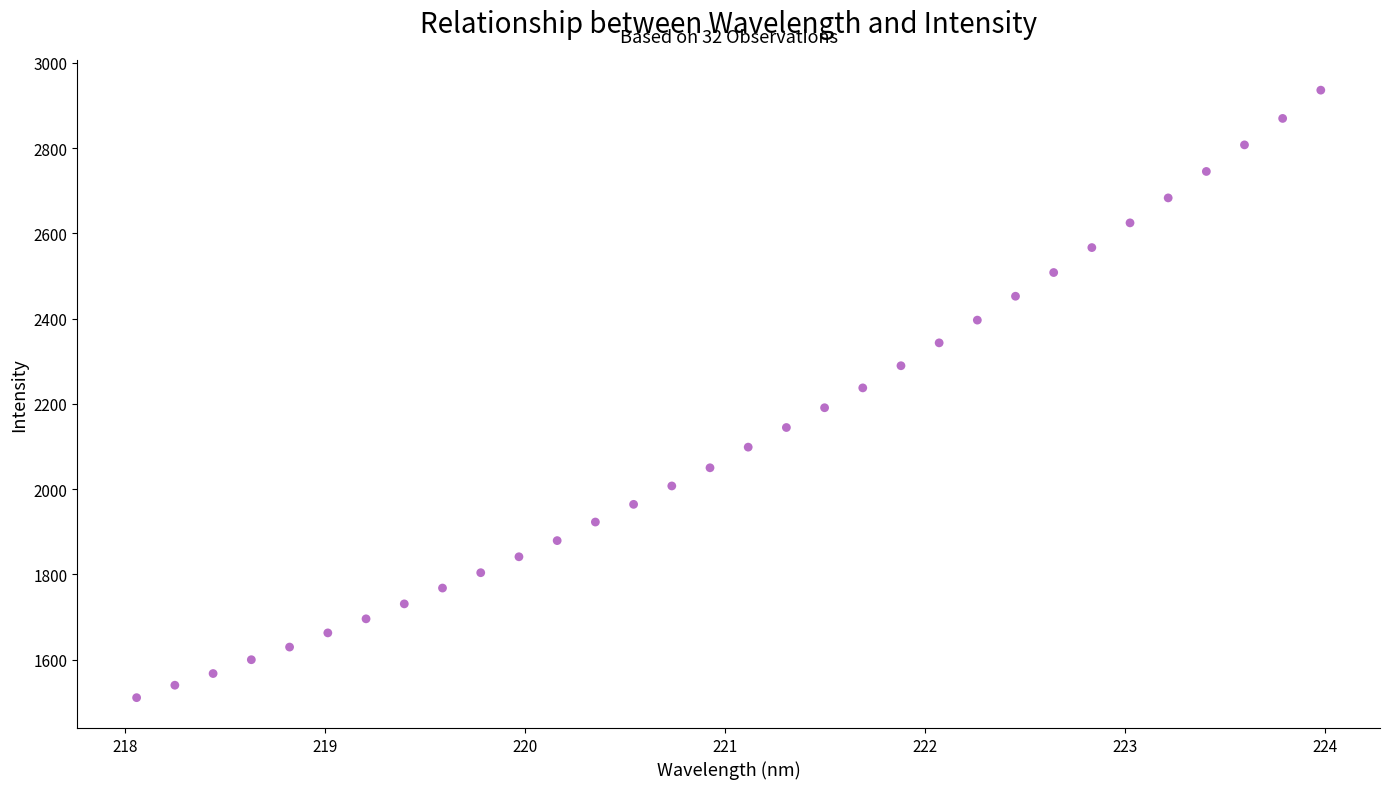

What is the range of Y values (max minus min)?

1425.6